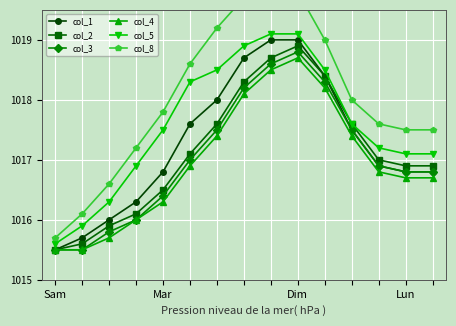

True or false: col_5 and col_3 cross at least once.

False